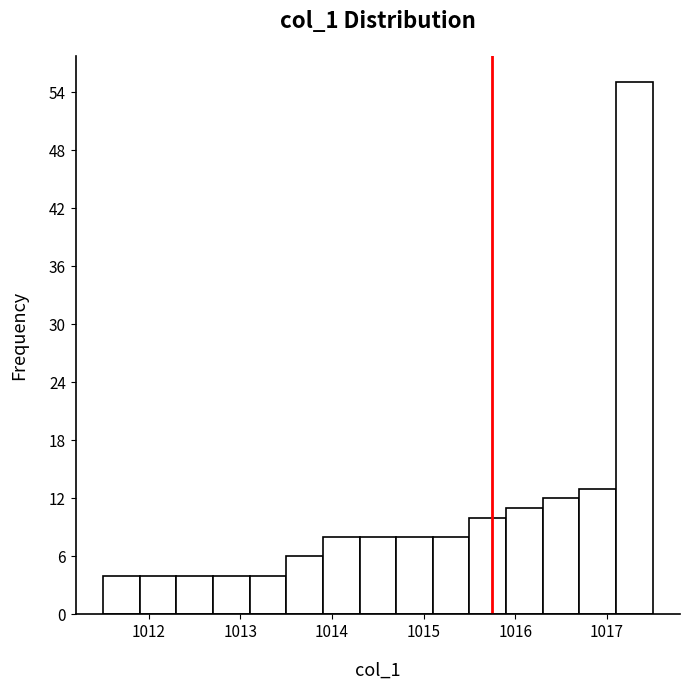

Reading left to right, transcribe this chart: for each bar, give the range it covers on the x-axis and its height. The values are not printed on the chart, so give them approximately, as read against the axis.

1011.5 to 1011.9: 4
1011.9 to 1012.3: 4
1012.3 to 1012.7: 4
1012.7 to 1013.1: 4
1013.1 to 1013.5: 4
1013.5 to 1013.9: 6
1013.9 to 1014.3: 8
1014.3 to 1014.7: 8
1014.7 to 1015.1: 8
1015.1 to 1015.5: 8
1015.5 to 1015.9: 10
1015.9 to 1016.3: 11
1016.3 to 1016.7: 12
1016.7 to 1017.1: 13
1017.1 to 1017.5: 55